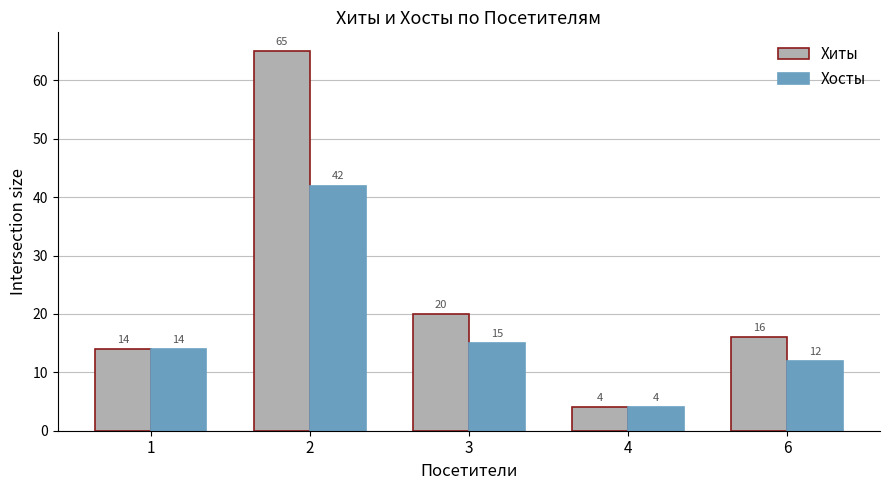

What are all the series names shown in the legend?

Хиты, Хосты